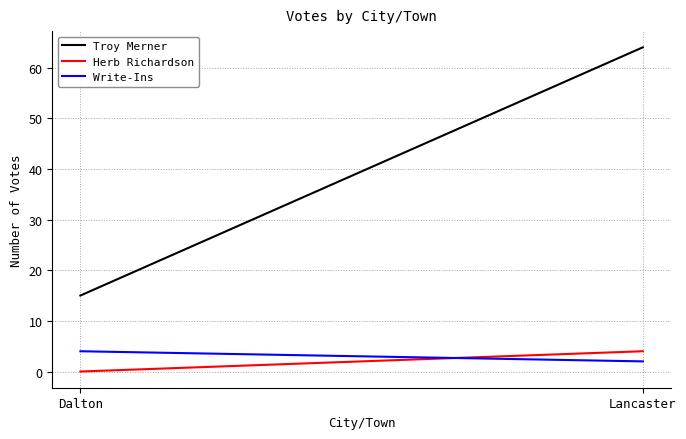

Which category has the lowest value across all series?

Dalton